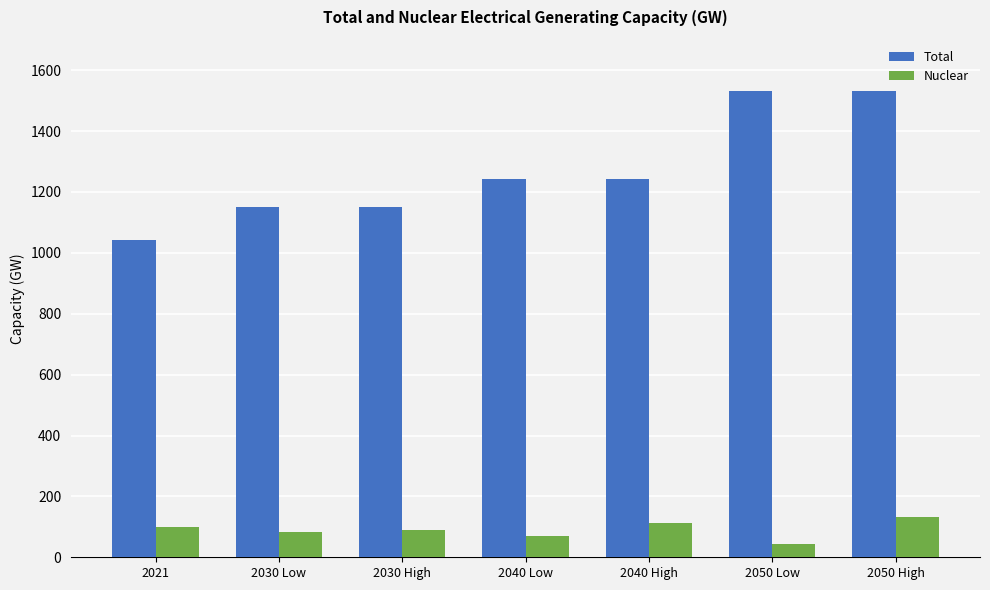

The value of Nuclear at 2021 is 100. True or false?

True